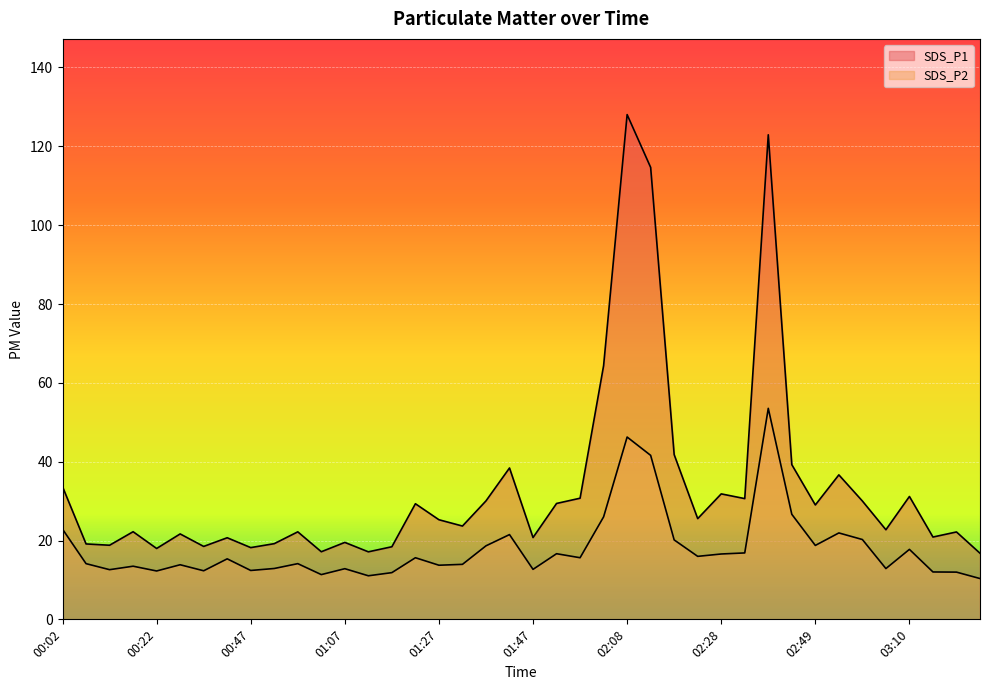

What is the sum of the SDS_P1 values at 00:02 and 00:32?

52.1